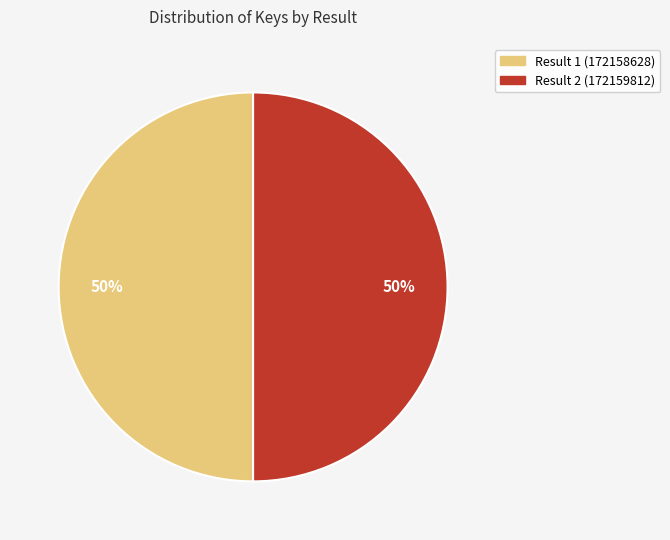

What percentage is the Result 2 (172159812) slice, to the nearest percent?

50%